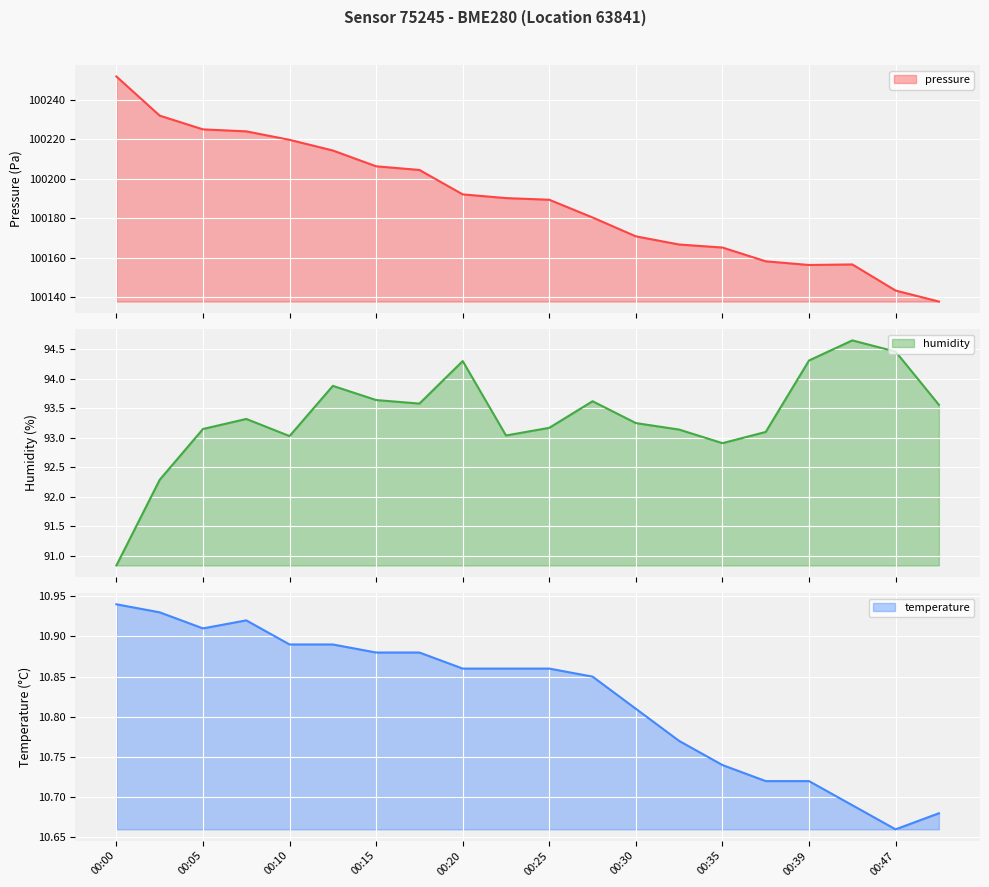

True or false: temperature and pressure cross at least once.

False